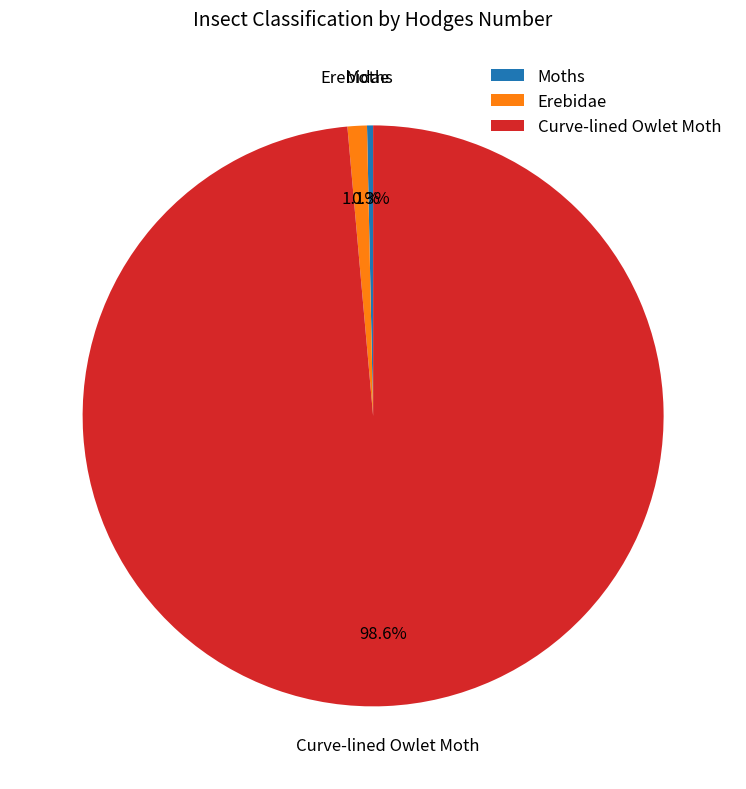

To the nearest percent, what is the difference between the largest and smallest slice percentages?

98%